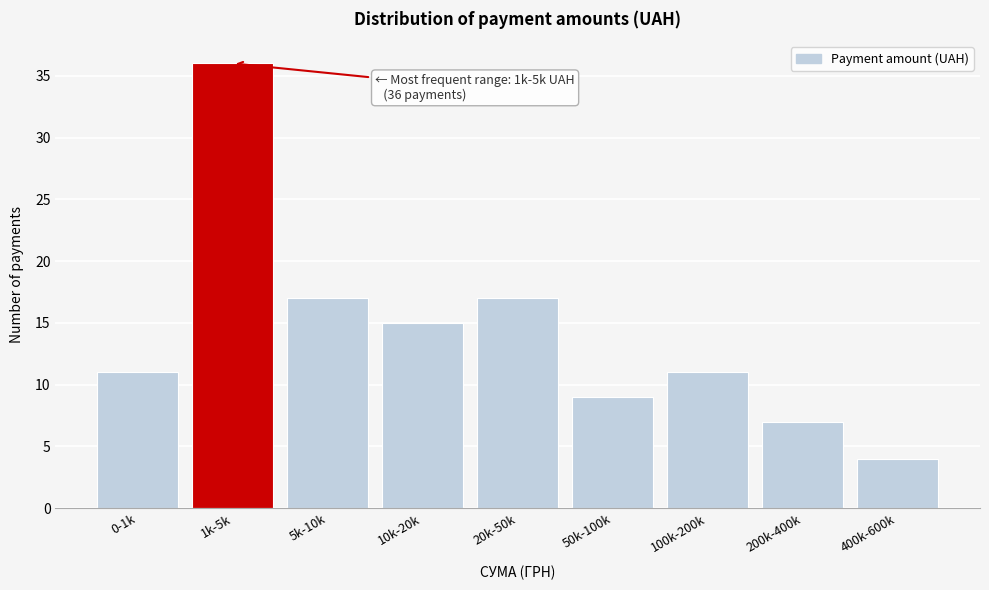

Reading right to left, transcribe all the data shown in this chart.

400k-600k=4	200k-400k=7	100k-200k=11	50k-100k=9	20k-50k=17	10k-20k=15	5k-10k=17	1k-5k=36	0-1k=11